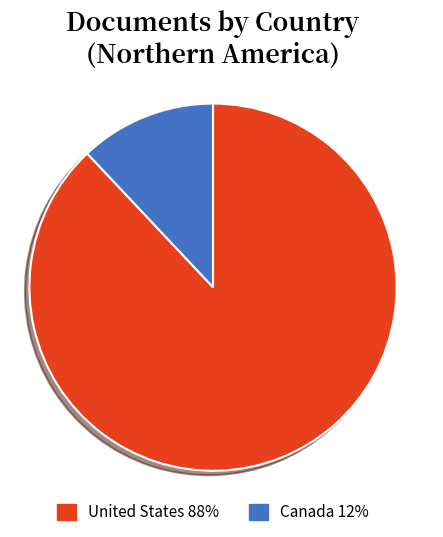

Is United States 88% the majority of the pie?

Yes